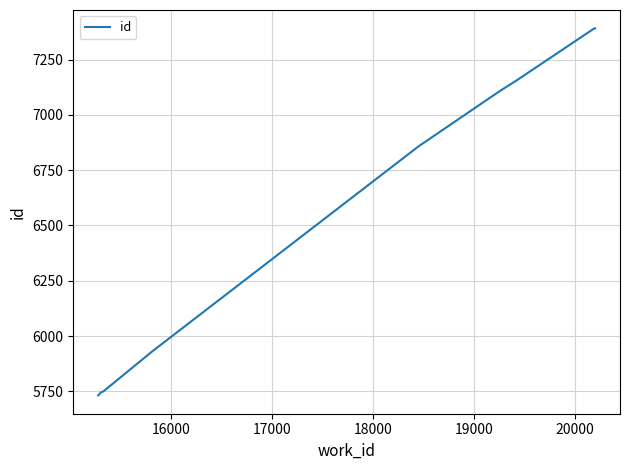

What is the greatest value displayed?

7391